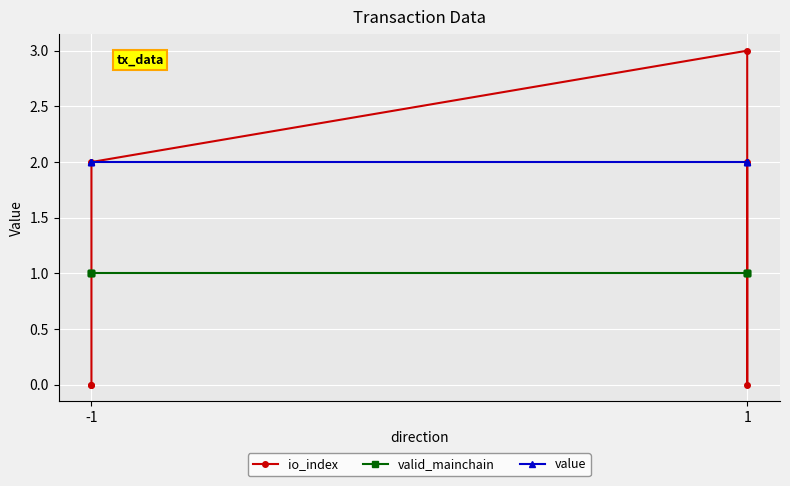

Which series has the largest range (max minus min)?

io_index